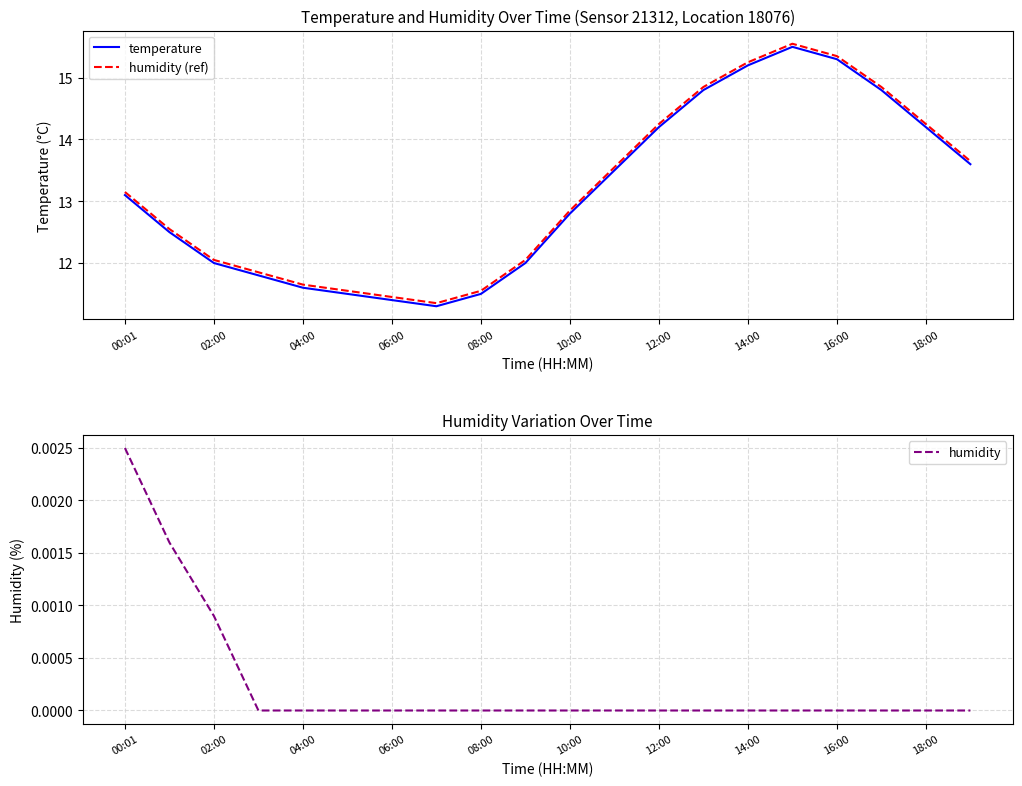

How many values in the humidity series exceed 0?

3